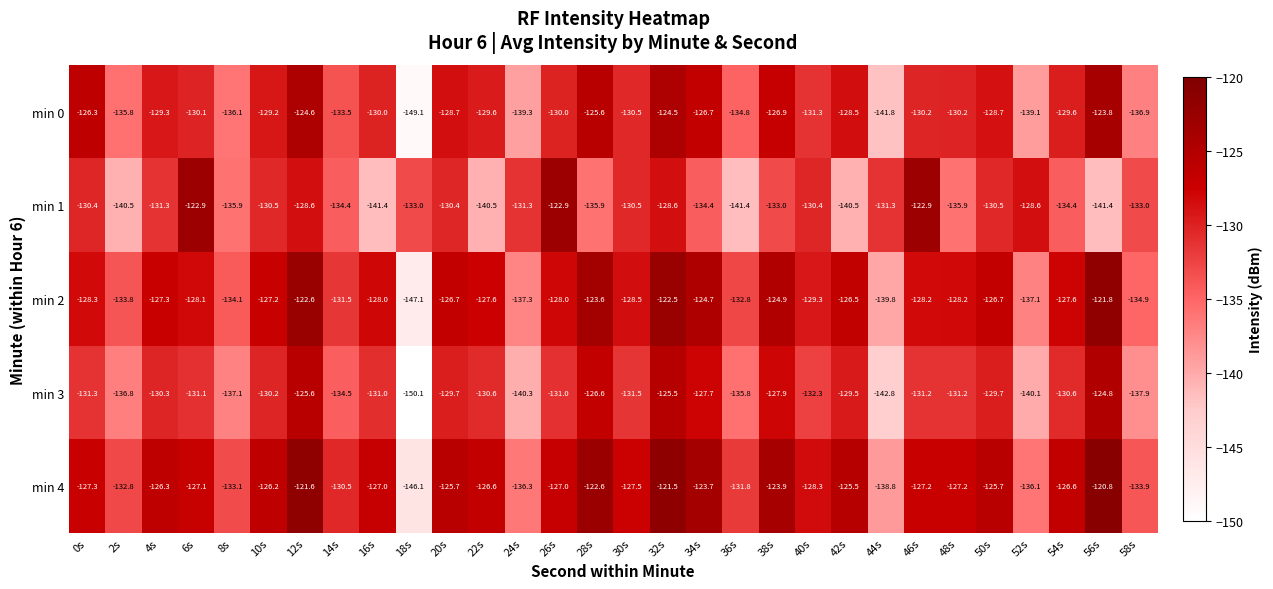

What is the greatest value displayed?

-120.8